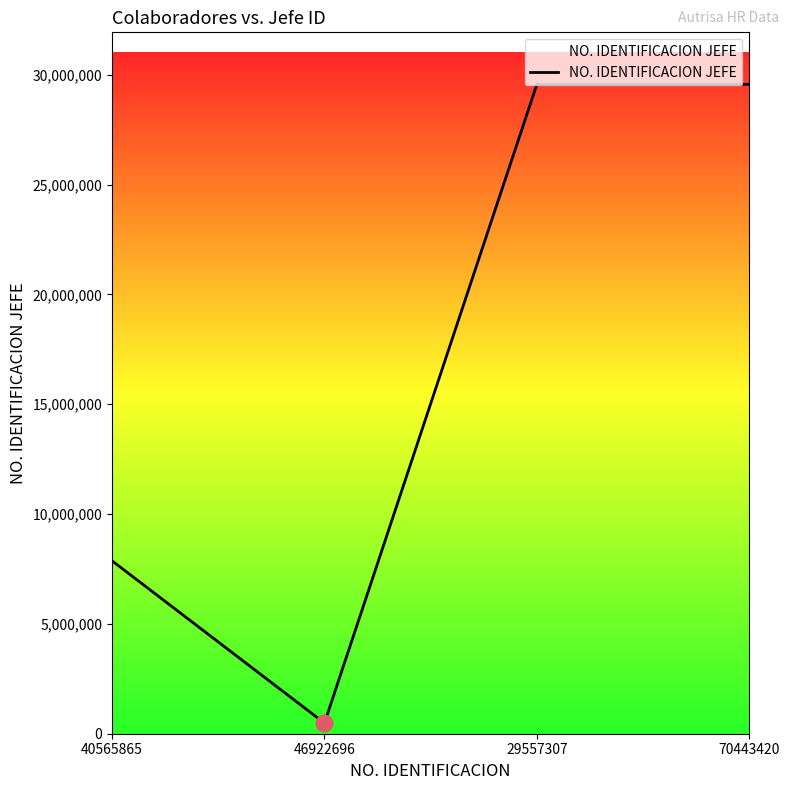

How many distinct data groups are displayed?

1